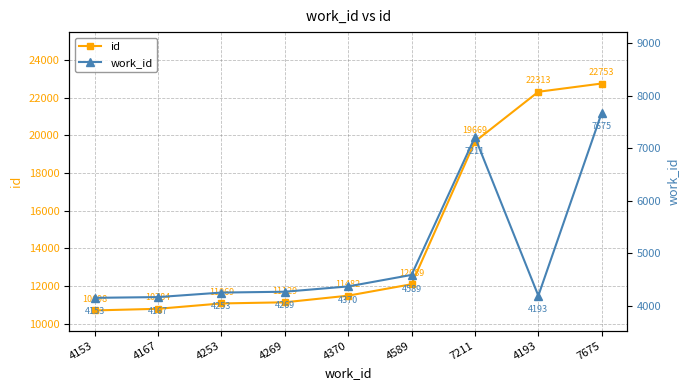

Does the chart display data point markers on the line(s)?

Yes